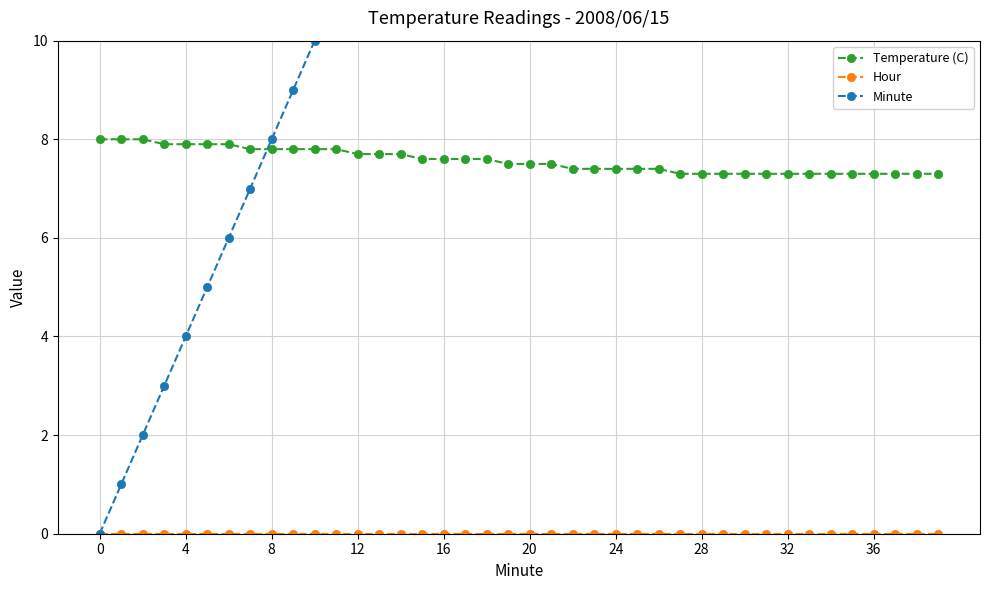

What is the label of the 25th point from the right?

15